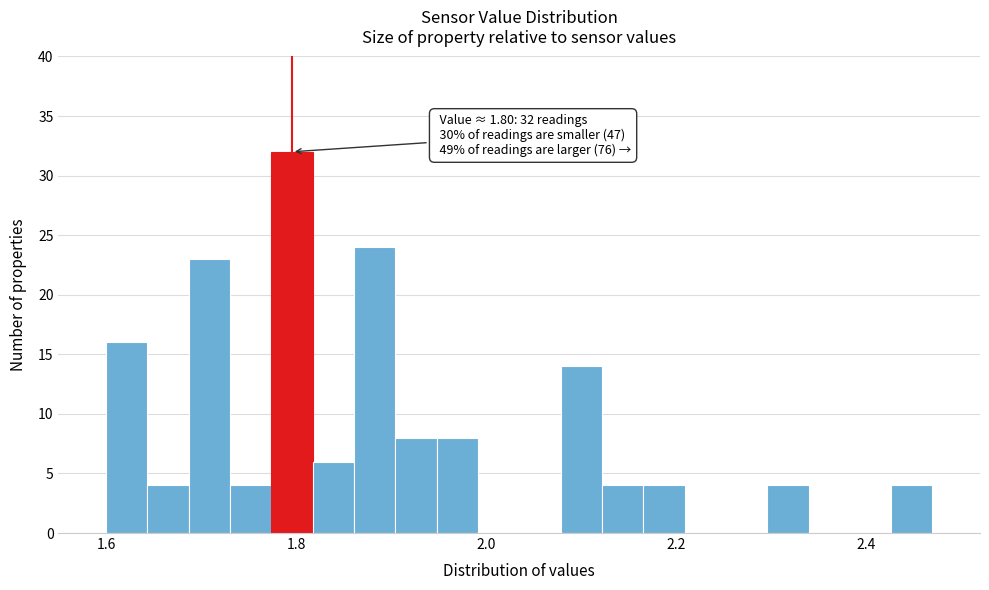

Around what value on the x-axis is the tallest bar? Give the approximate position of its centre, as read against the axis.

1.80